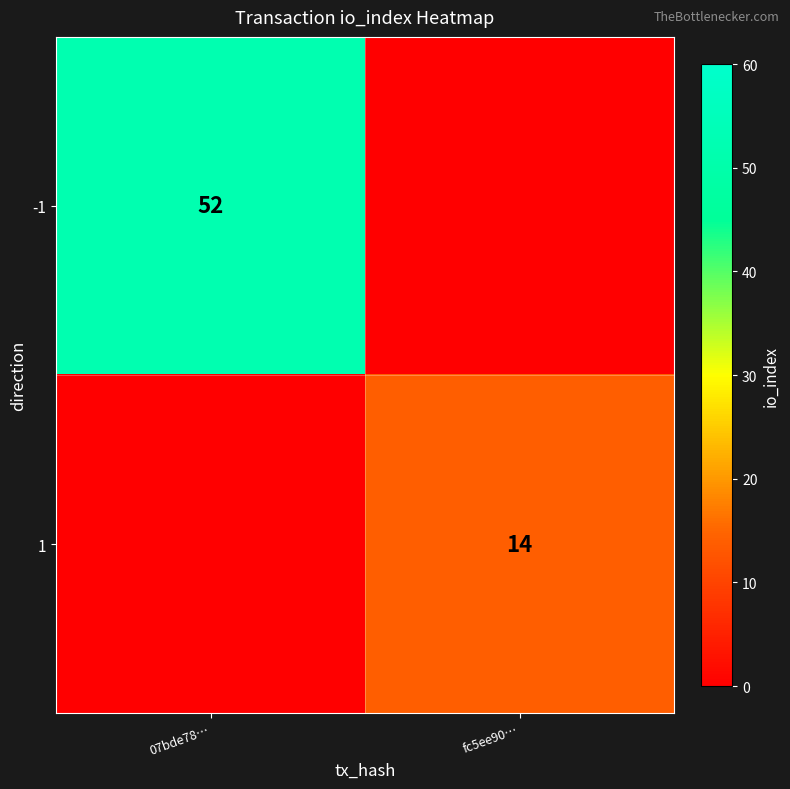

The value of -1 at 07bde78… is 86. True or false?

False